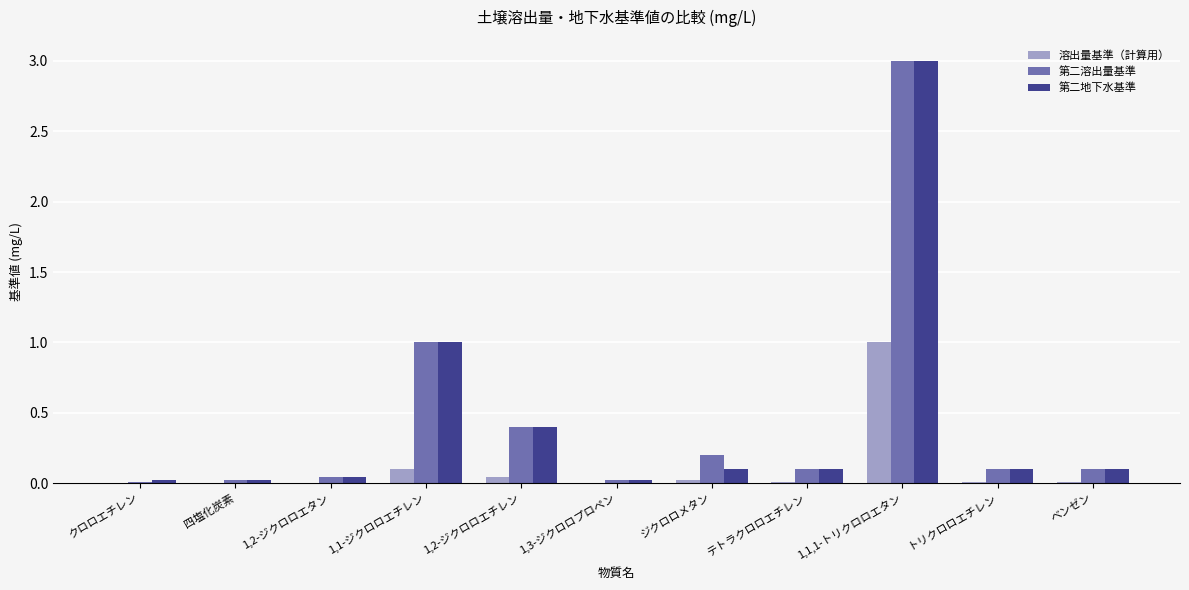

What is the maximum value shown in the chart?

3.0